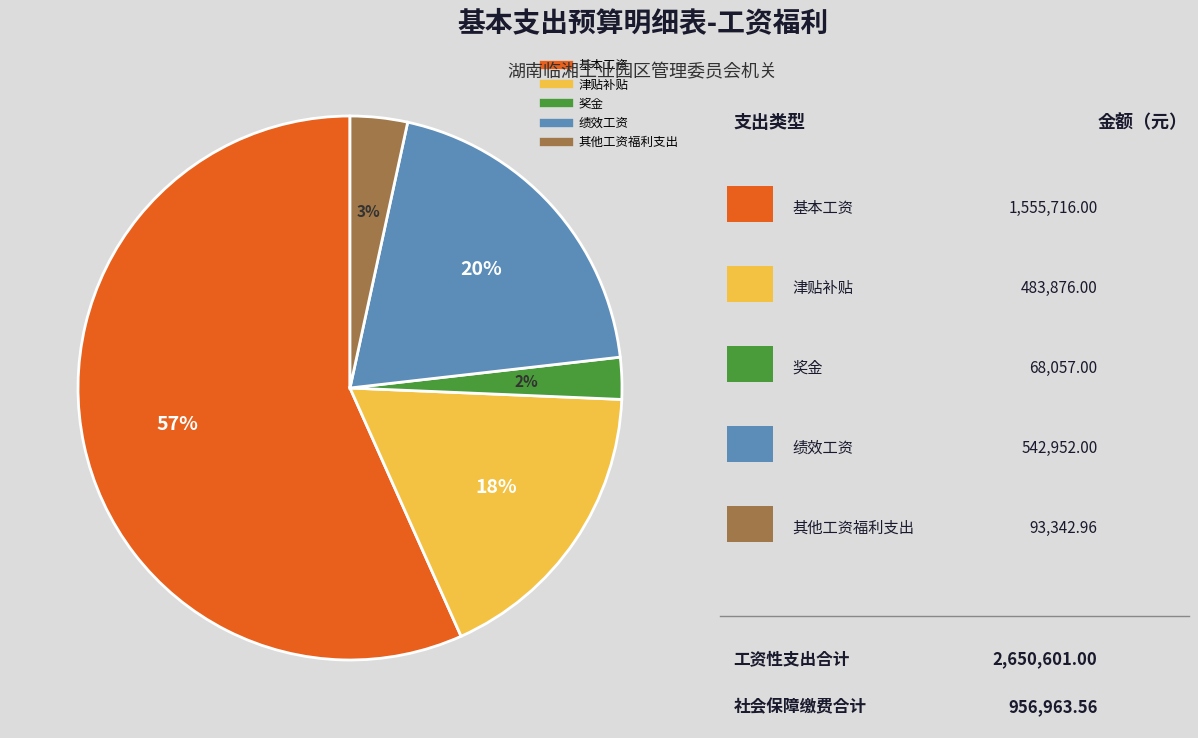

Is it true that 奖金 is 8% of the pie?

False